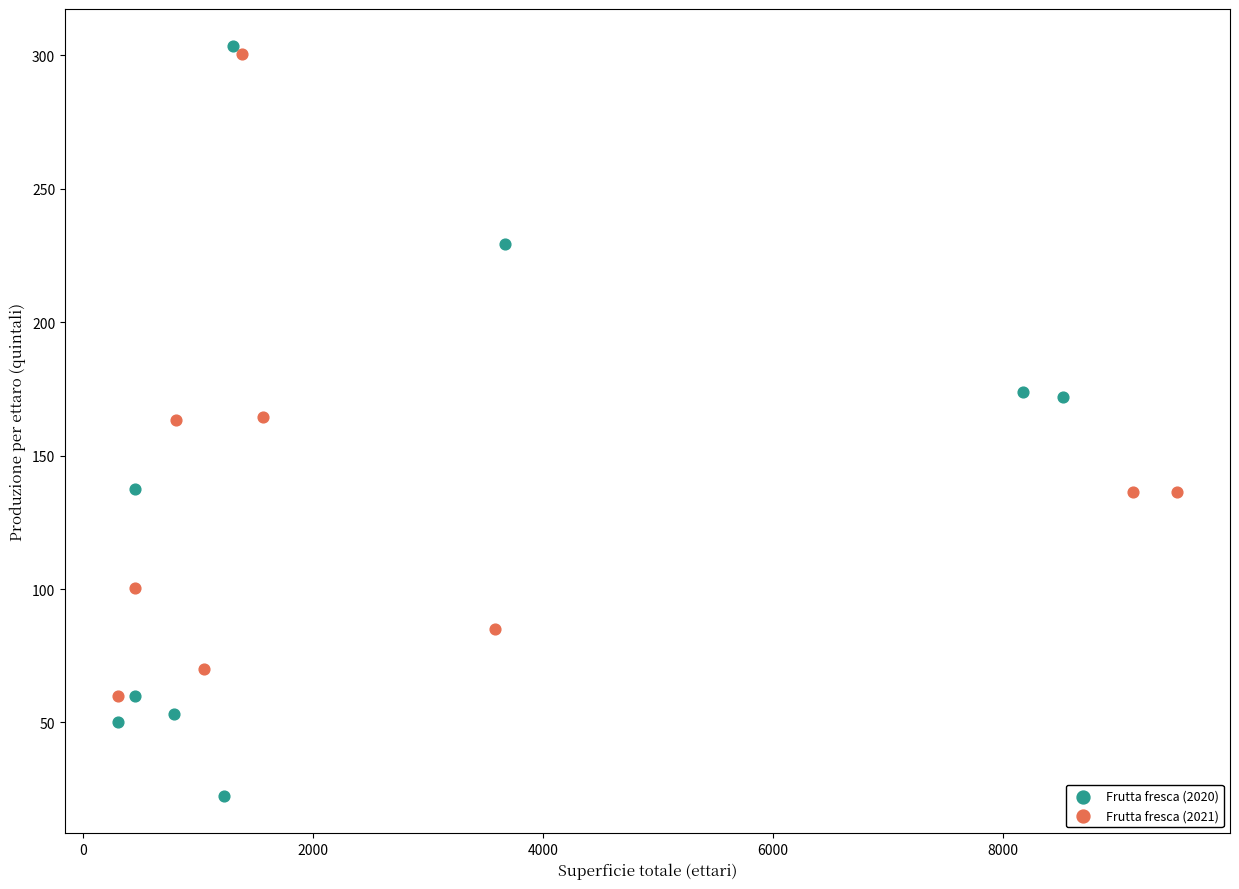

What are all the series names shown in the legend?

Frutta fresca (2020), Frutta fresca (2021)